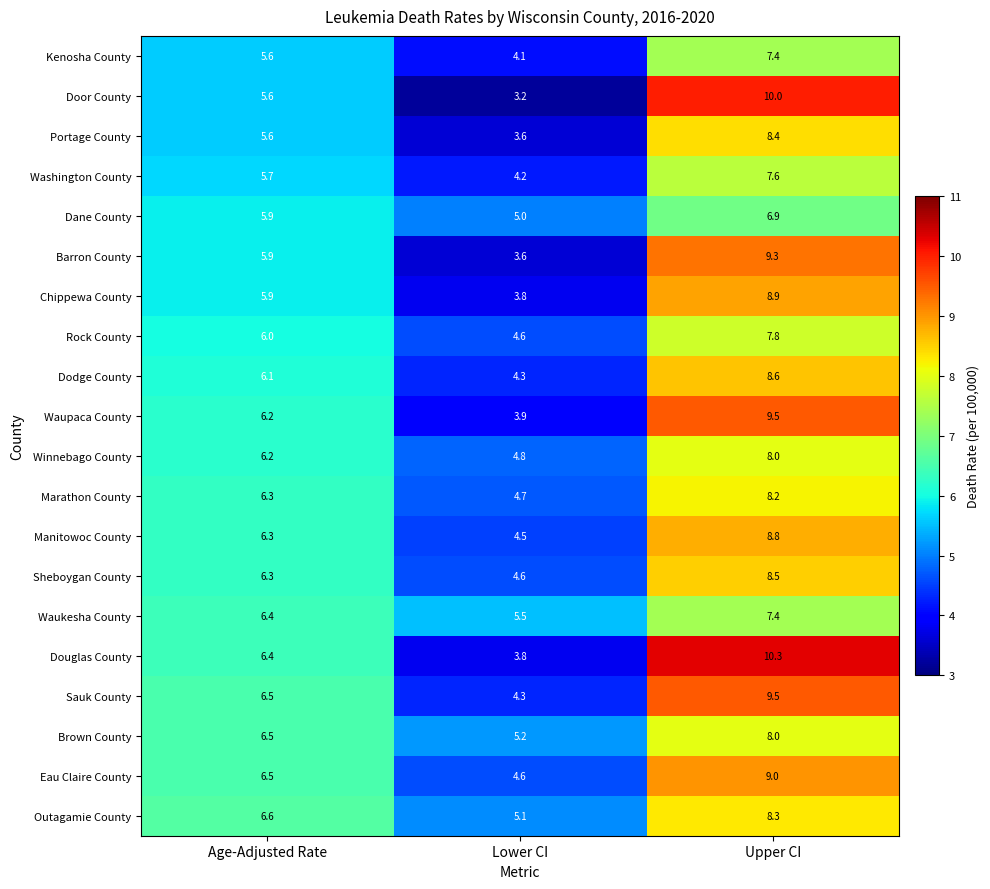

Which series has the widest spread of values?

Door County